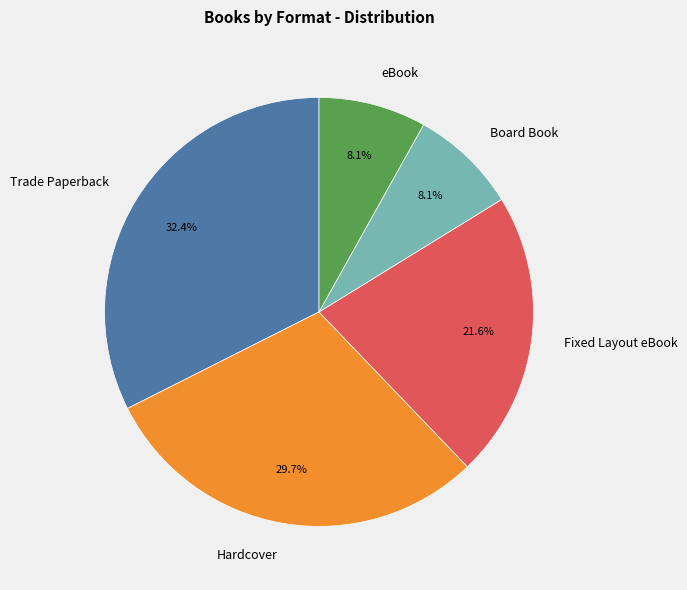

Which slice is the largest?

Trade Paperback